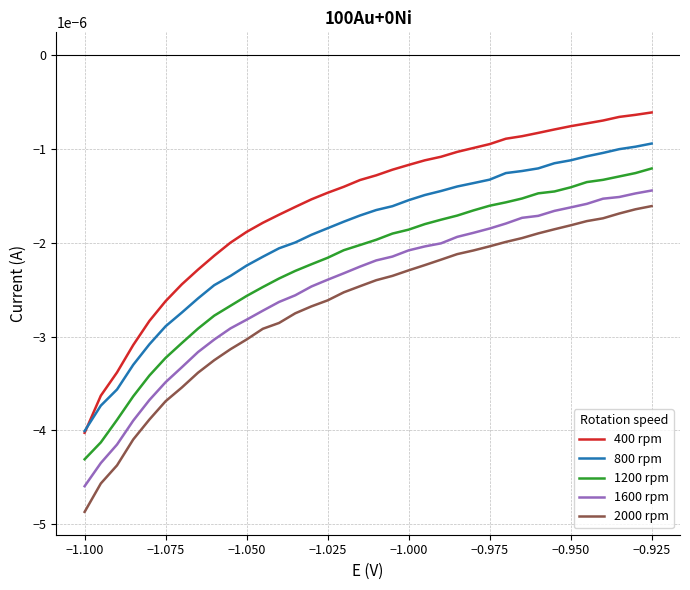

Which series has the largest range (max minus min)?

400 rpm